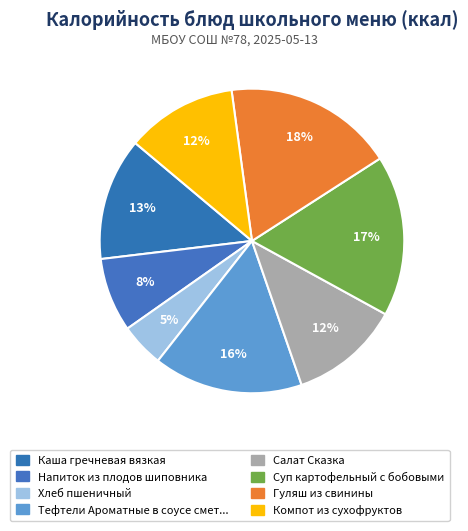

Which slice is the smallest?

Хлеб пшеничный